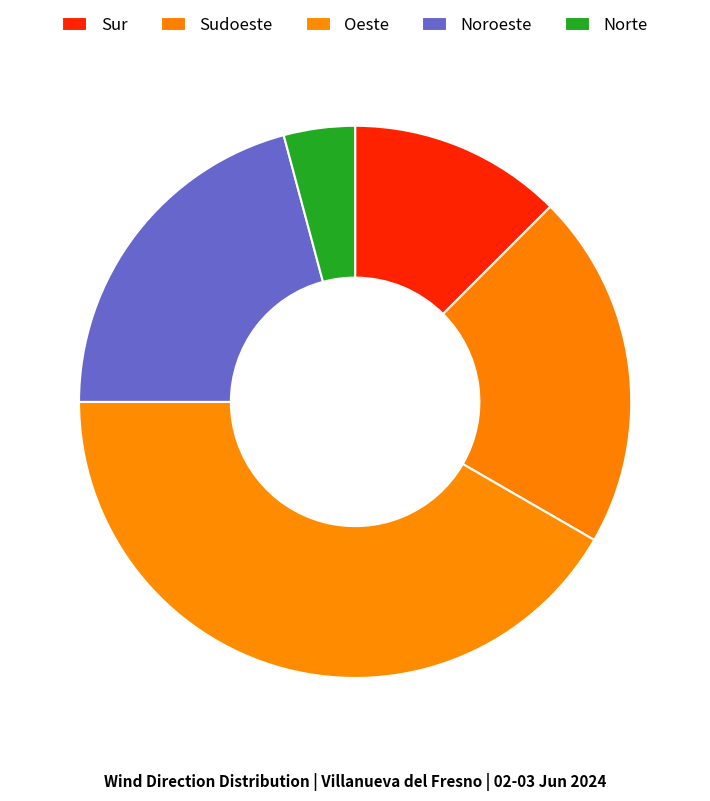

What is the ratio of the value at Norte to the value at Sudoeste?

0.2